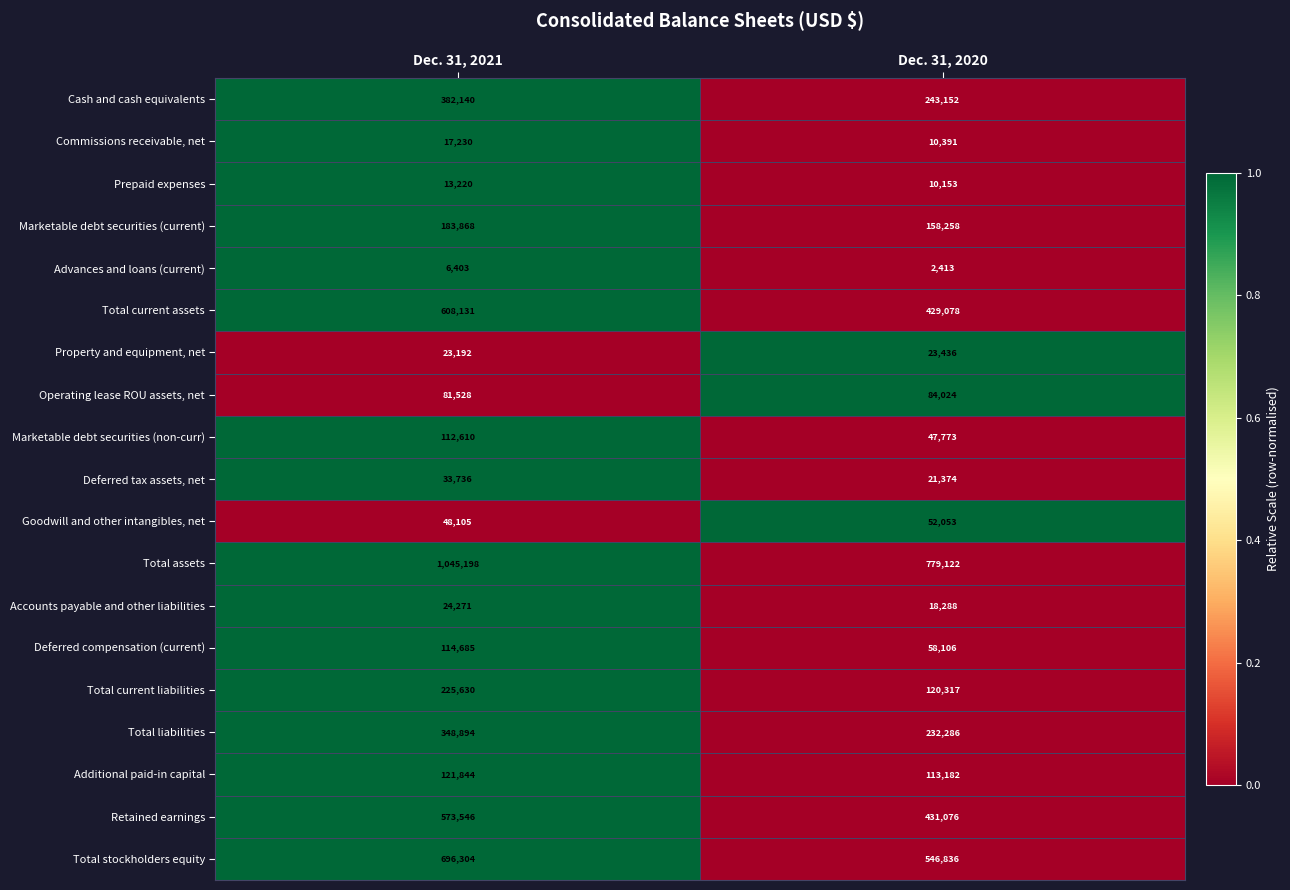

Which series has the largest total across all categories?

Total assets